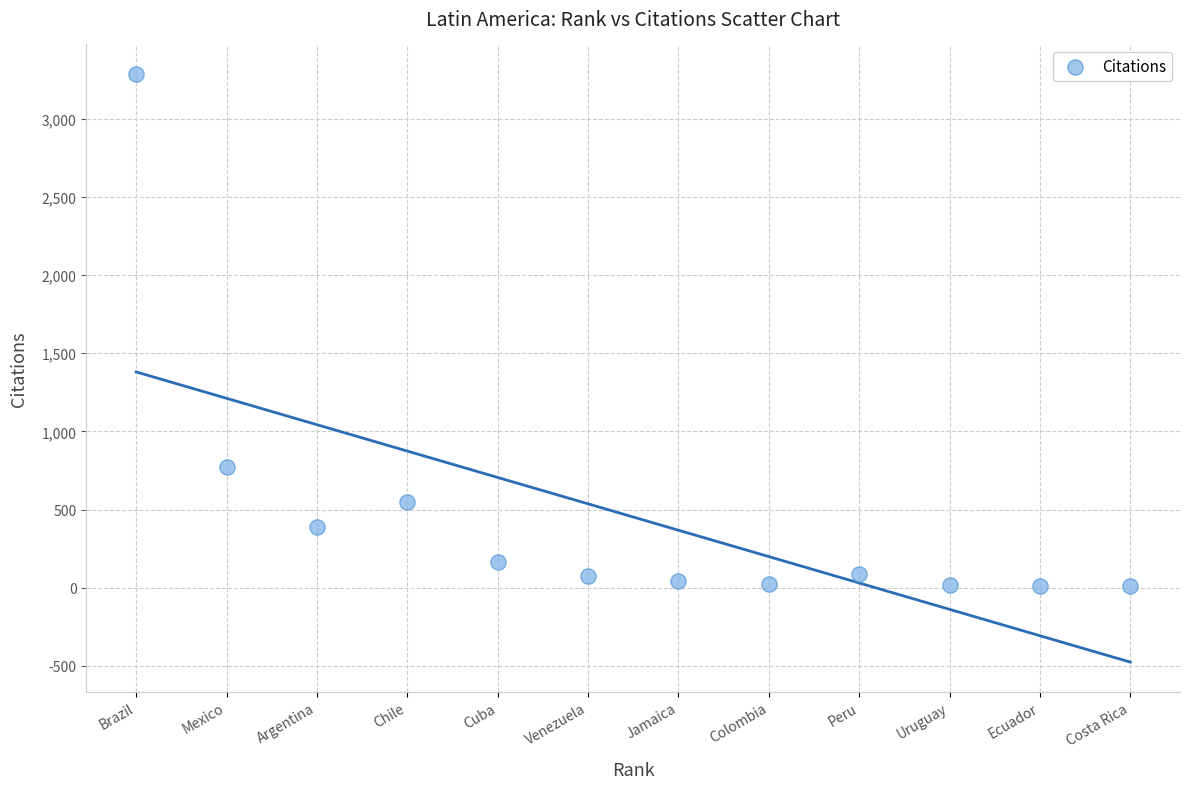

What Y value in the scatter plot is closest to 1647?

770